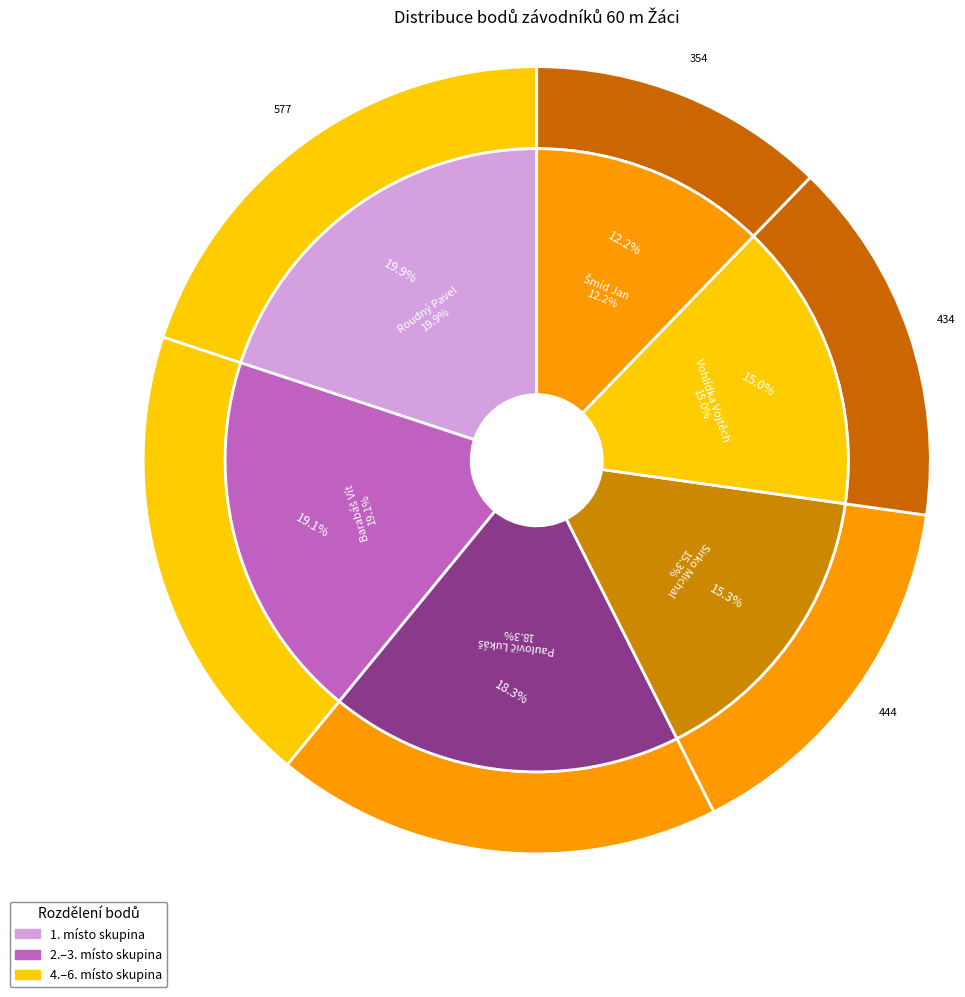

Which has a higher value, Sirko Michal or Šmíd Jan?

Sirko Michal